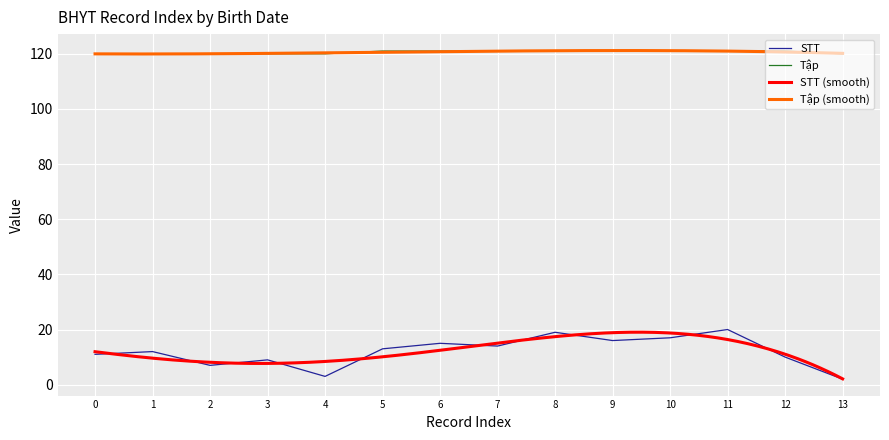

True or false: Tập has more than 1 points higher than both neighbors.

False